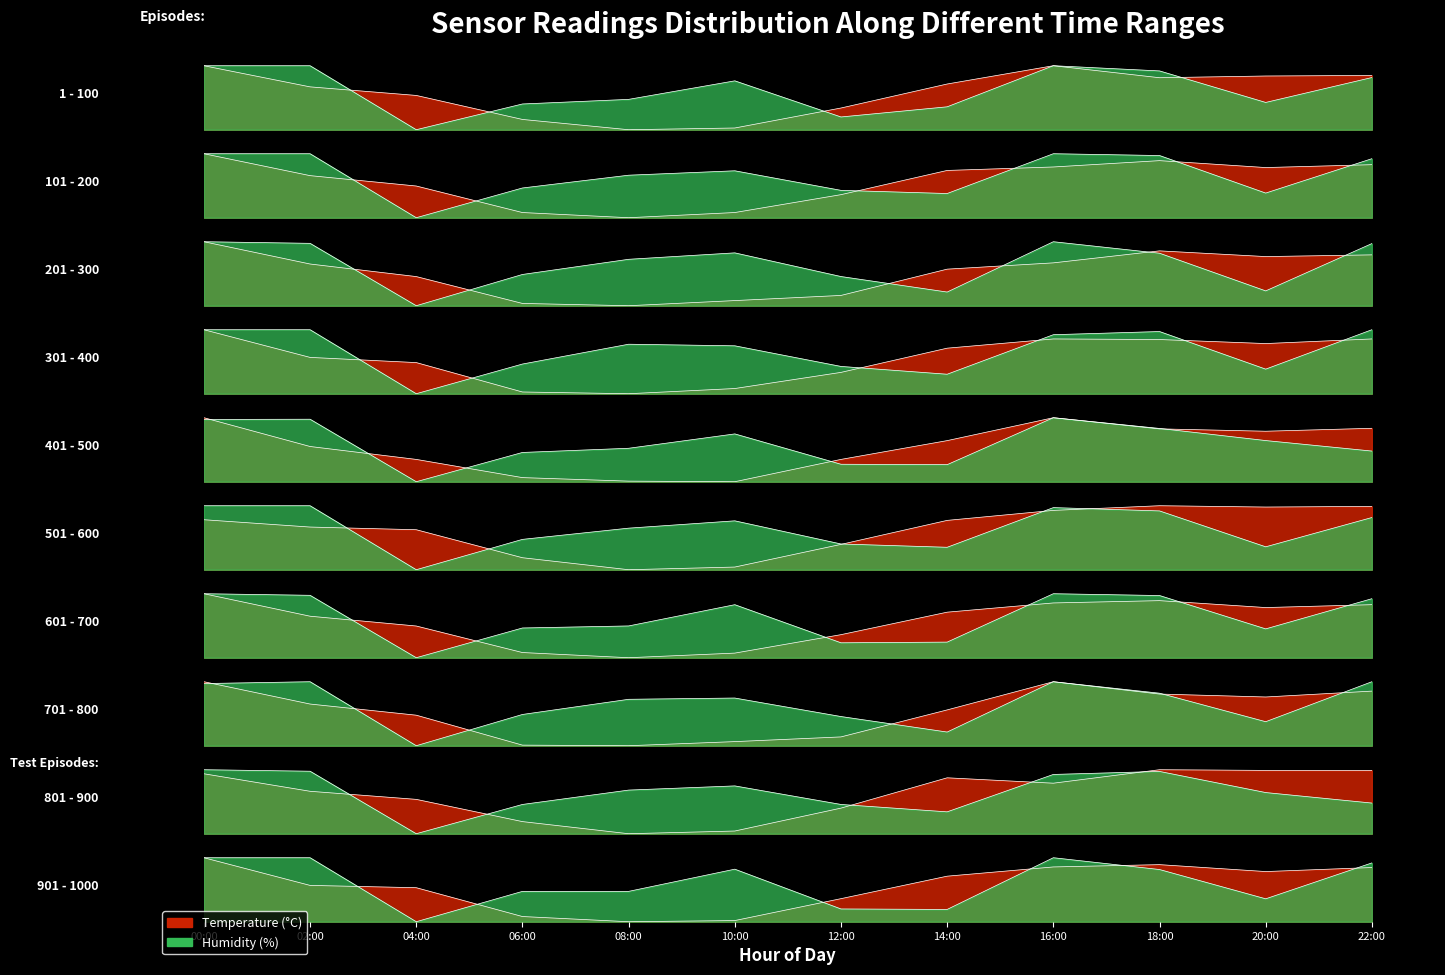

How many values in the humidity series exceed 0?

11